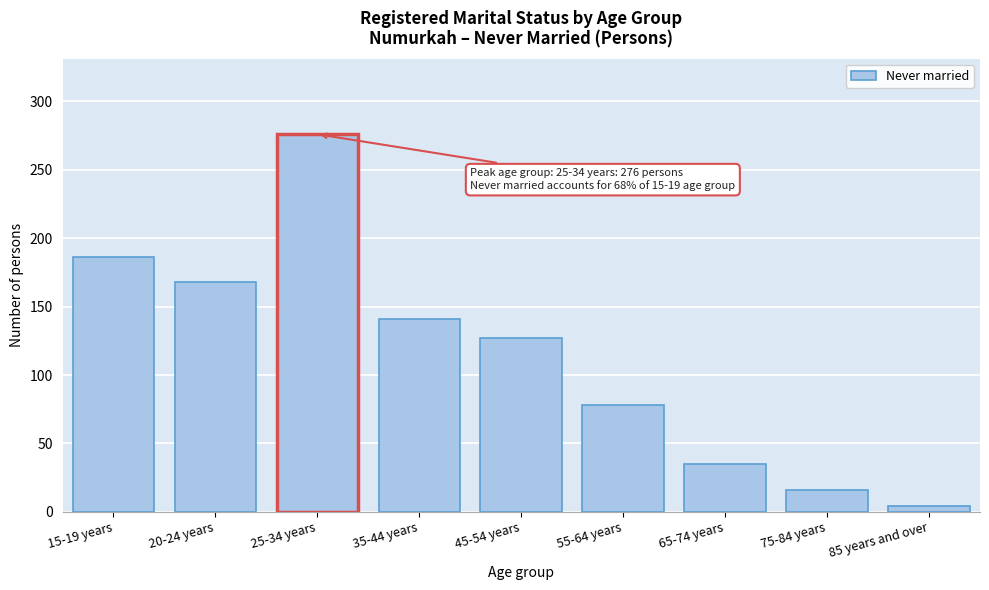

Reading left to right, what are all the values shown in this chart?

15-19 years=186	20-24 years=168	25-34 years=276	35-44 years=141	45-54 years=127	55-64 years=78	65-74 years=35	75-84 years=16	85 years and over=4